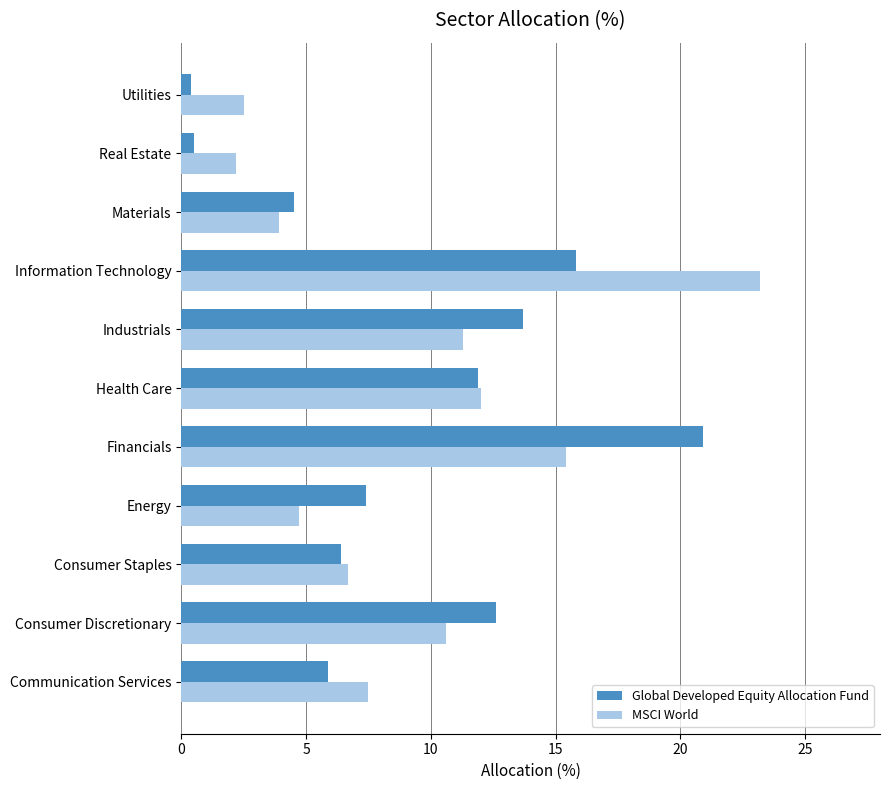

Read the Global Developed Equity Allocation Fund value at Information Technology.

15.8